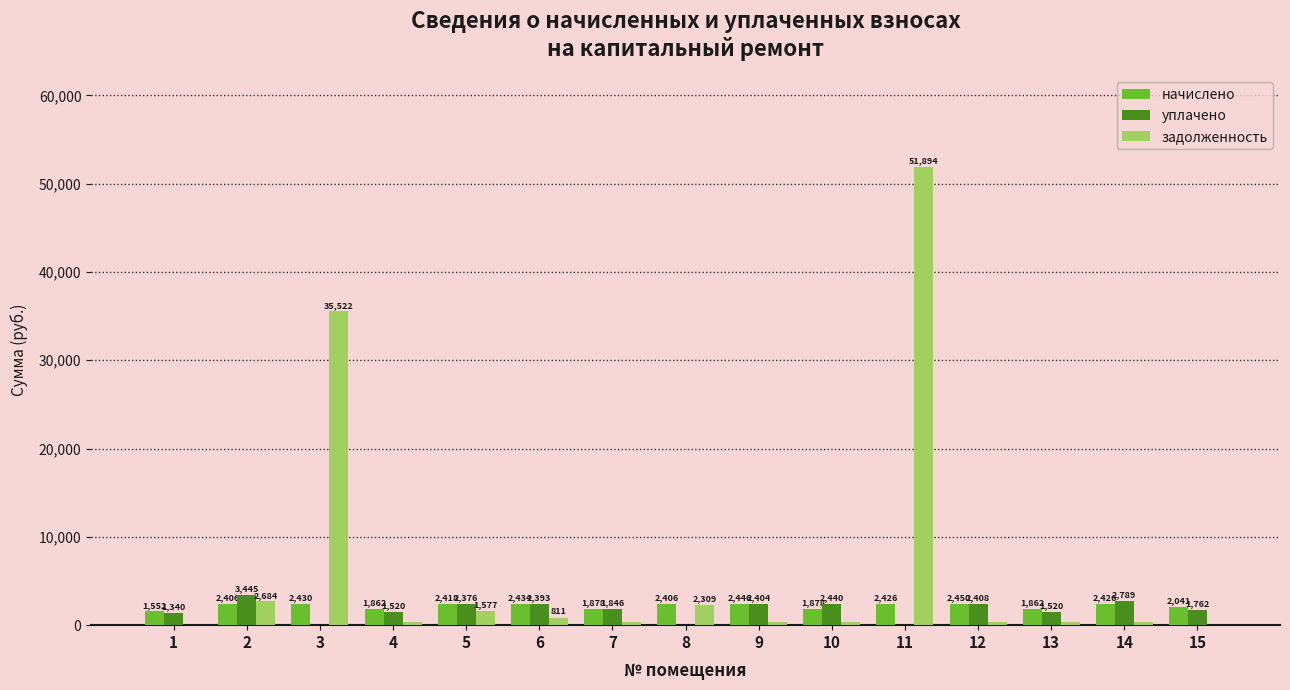

What value does the уплачено series have at 4?

1520.1